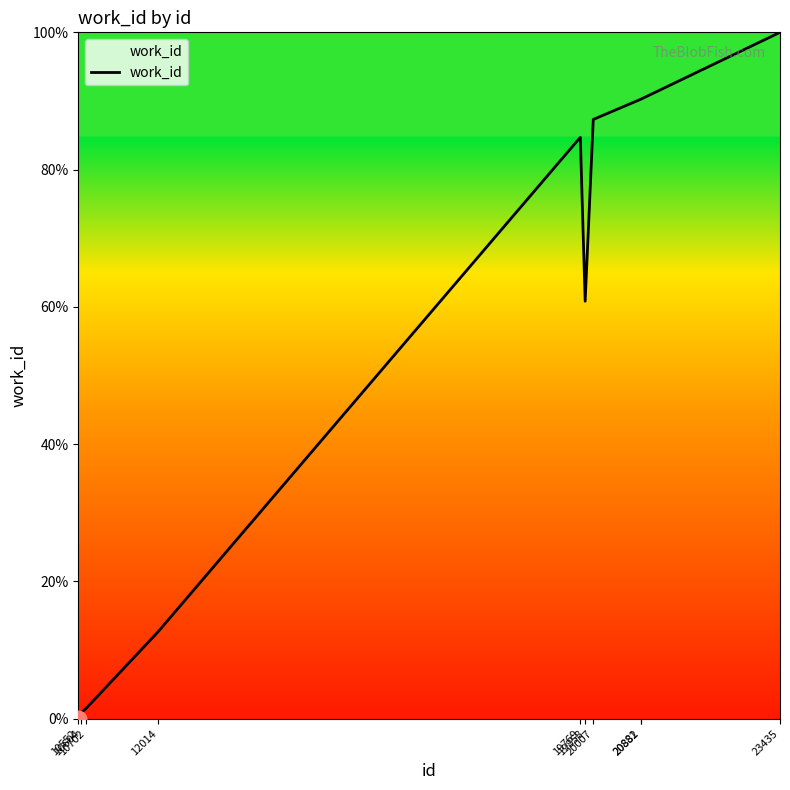

Which has a higher value, 19858 or 20882?

20882